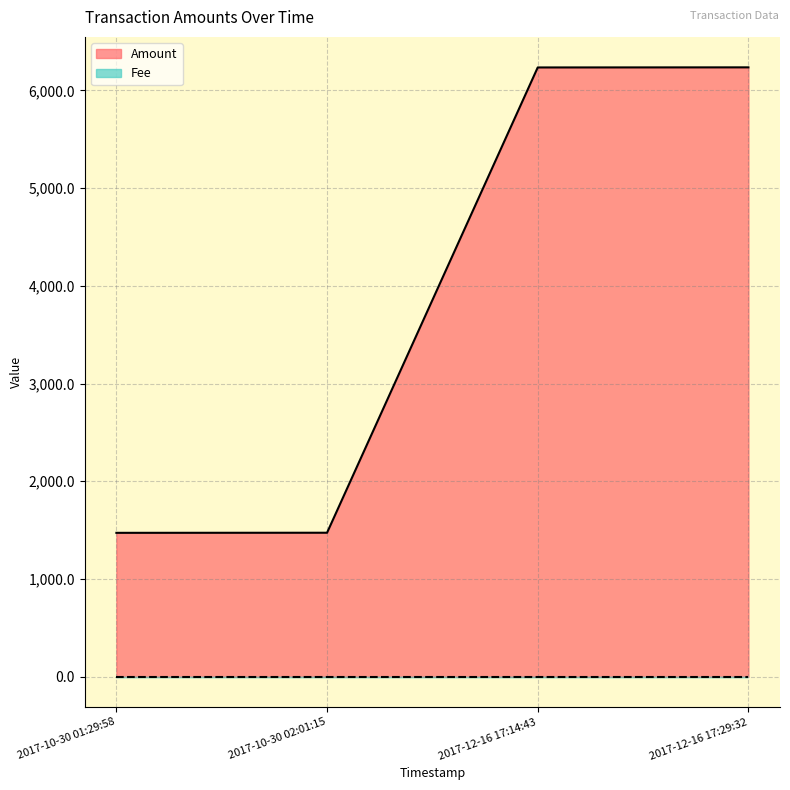

What position from the right is 2017-12-16 17:14:43?

2